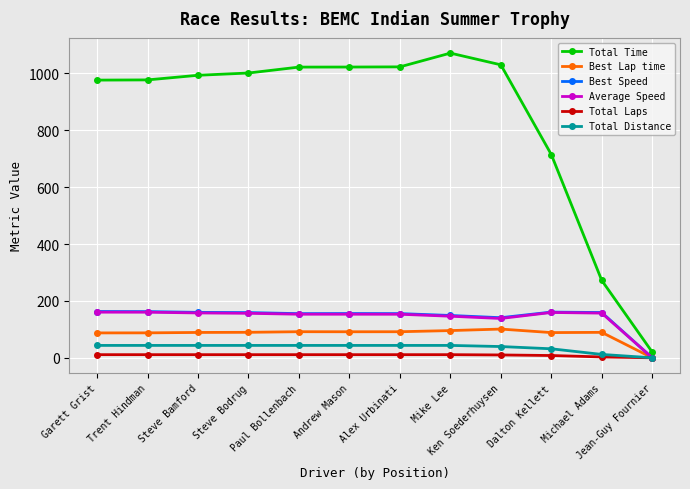

True or false: Total Time and Total Laps intersect in this chart.

False